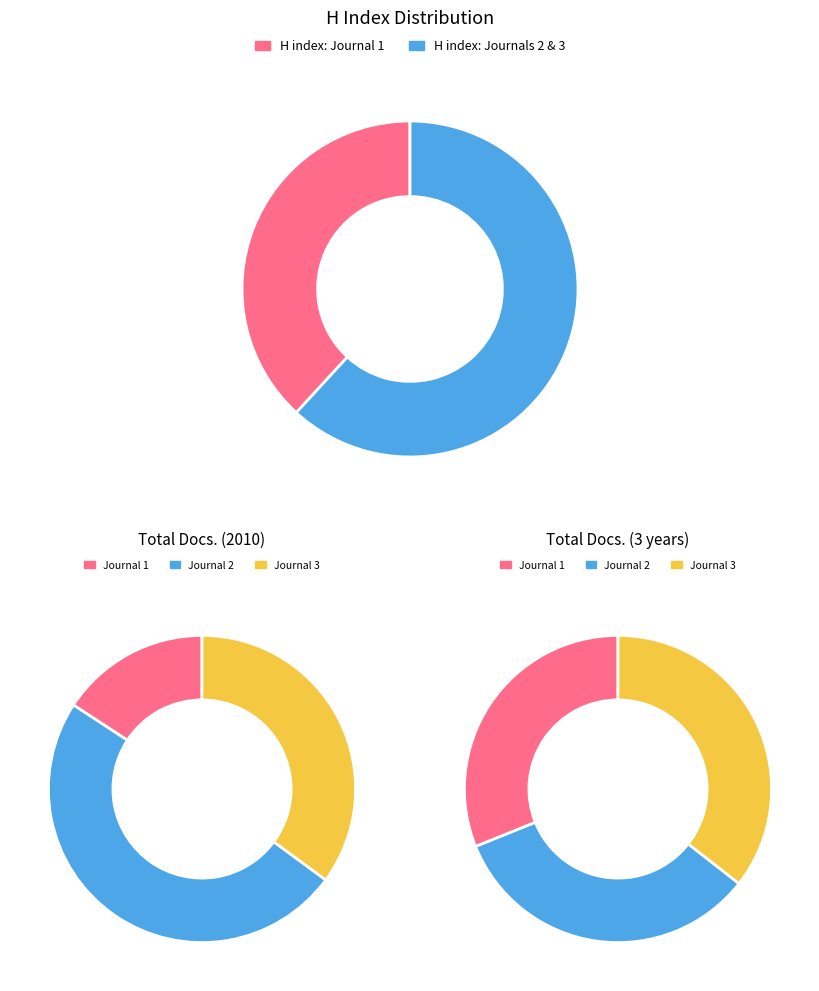

Which series has the widest spread of values?

H index